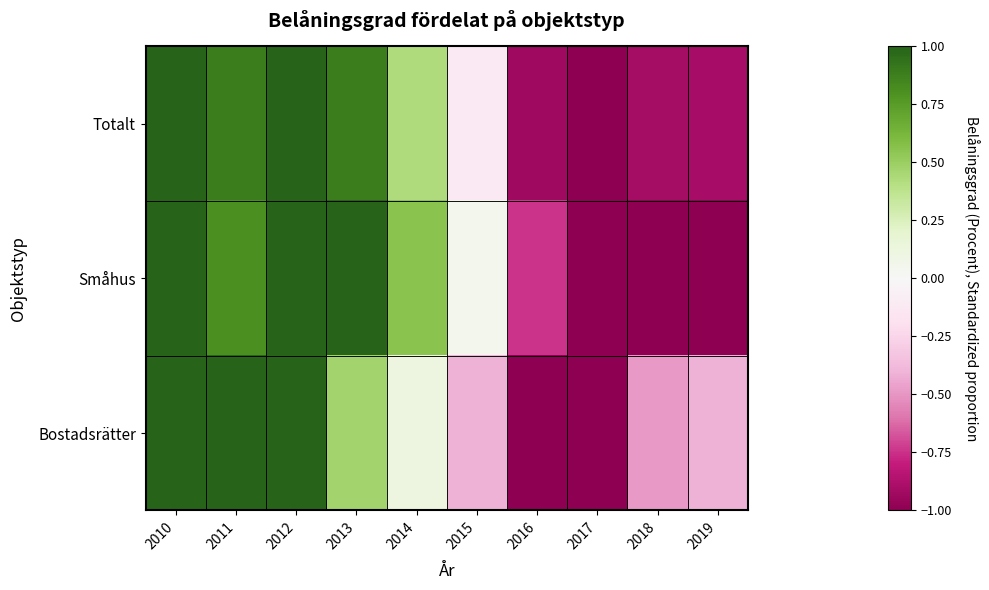

At 2018, list the series in order from smallest to largest.

Småhus, Totalt, Bostadsrätter